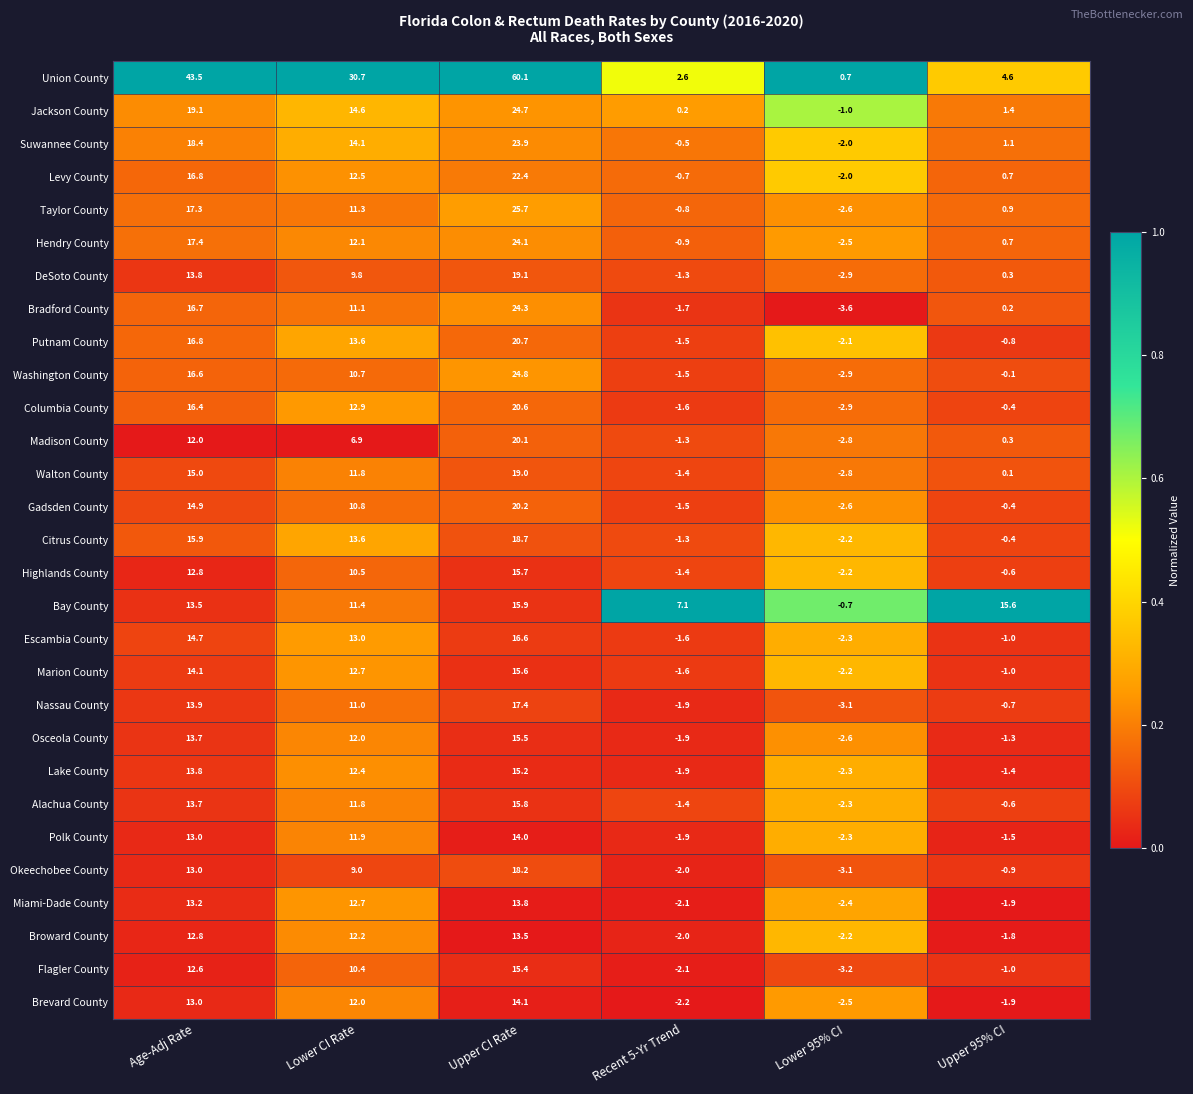

What is the minimum value for Okeechobee County?

-3.1